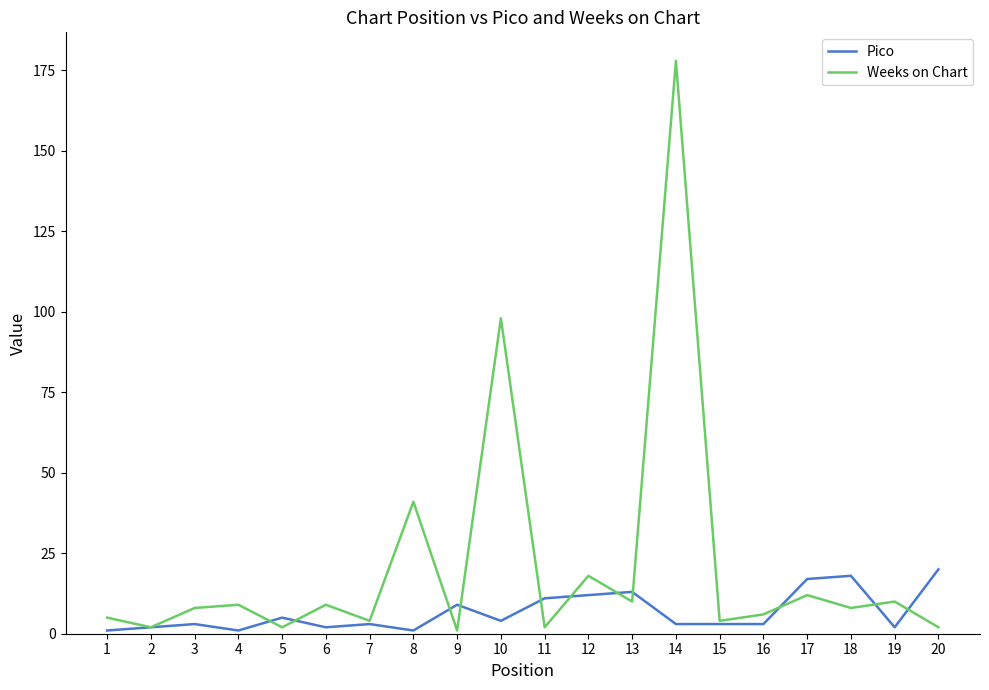

What is the sum of all Pico values?

133